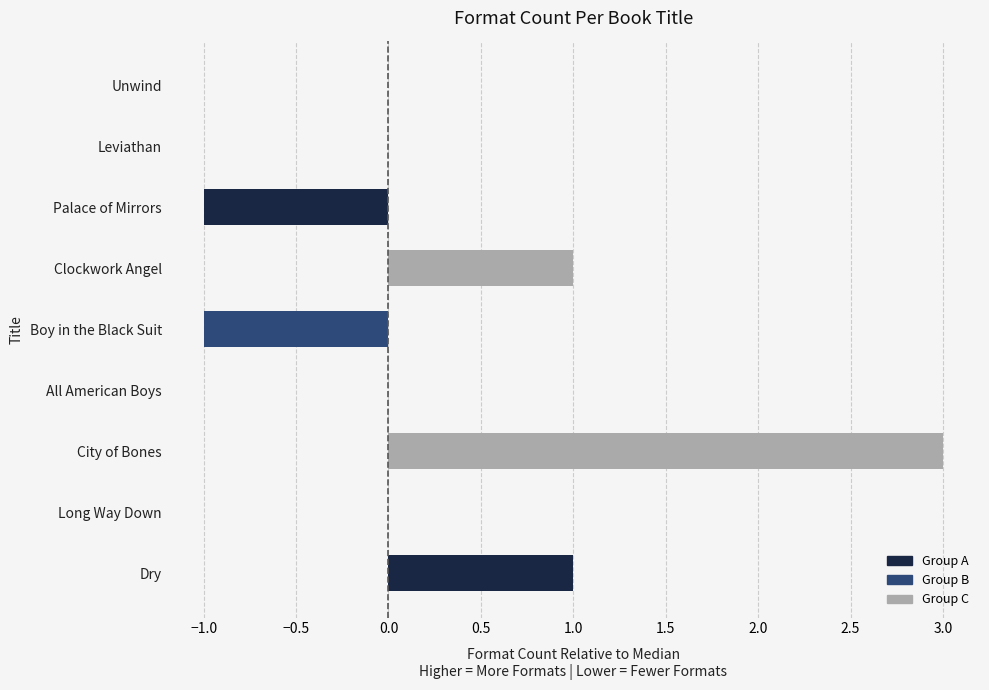

Read the value at City of Bones.

3